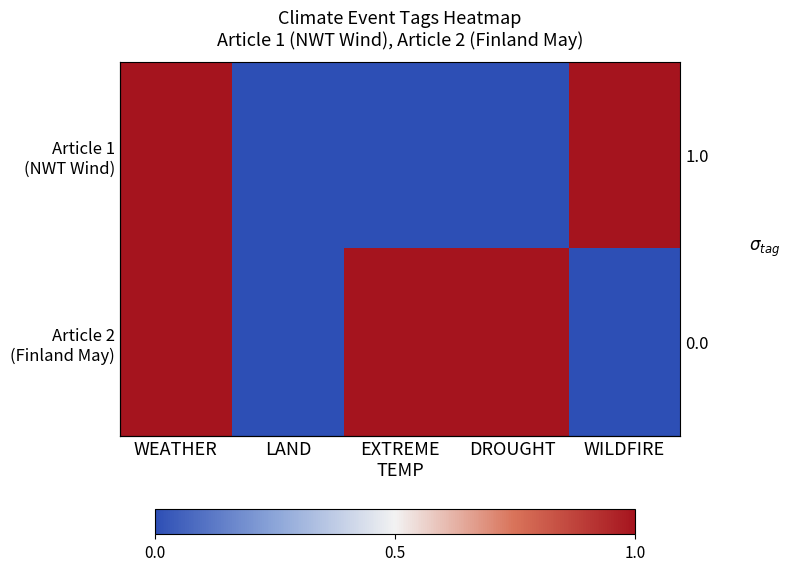

Which series has the widest spread of values?

Article 1 (NWT Wind)